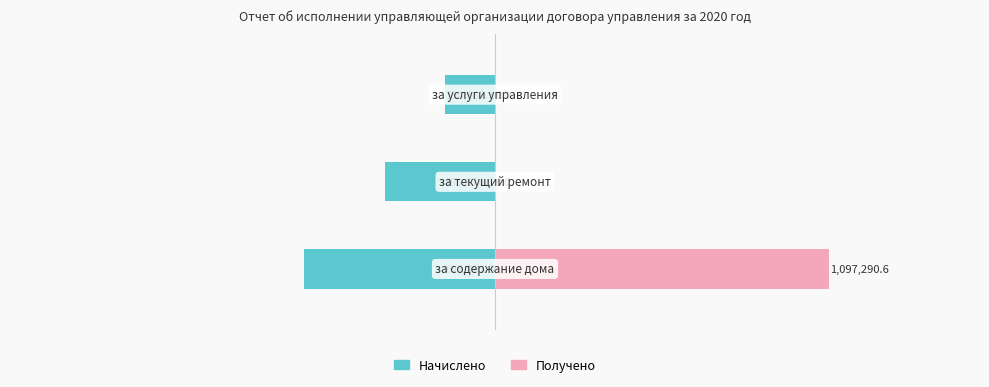

The Начислено series shows -164182.1 at 2. True or false?

True